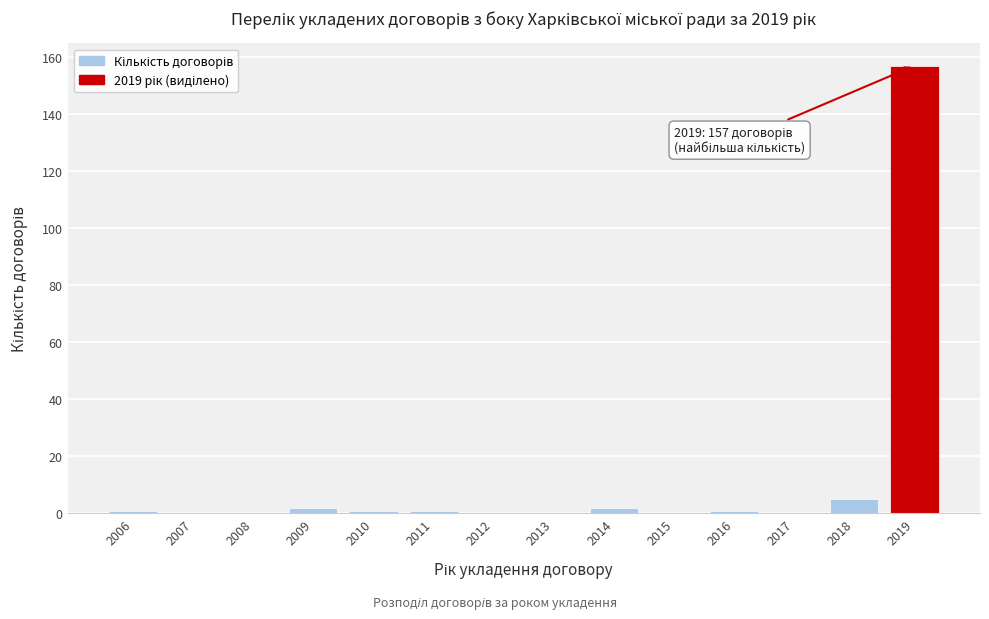

Reading left to right, what are all the values shown in this chart?

2006=1	2007=0	2008=0	2009=2	2010=1	2011=1	2012=0	2013=0	2014=2	2015=0	2016=1	2017=0	2018=5	2019=157